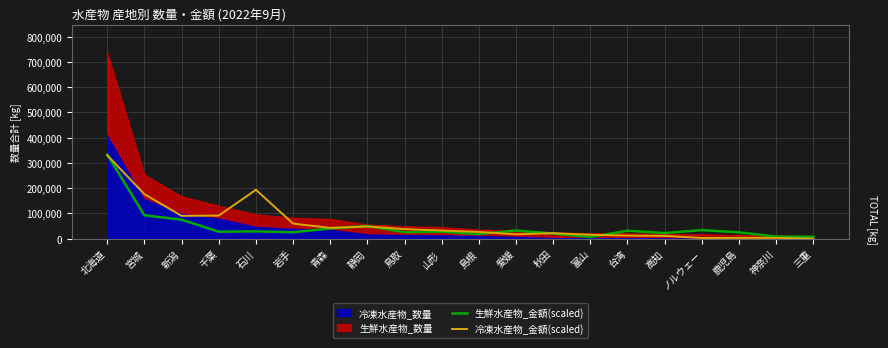

What is the label of the 1st point from the left?

北海道